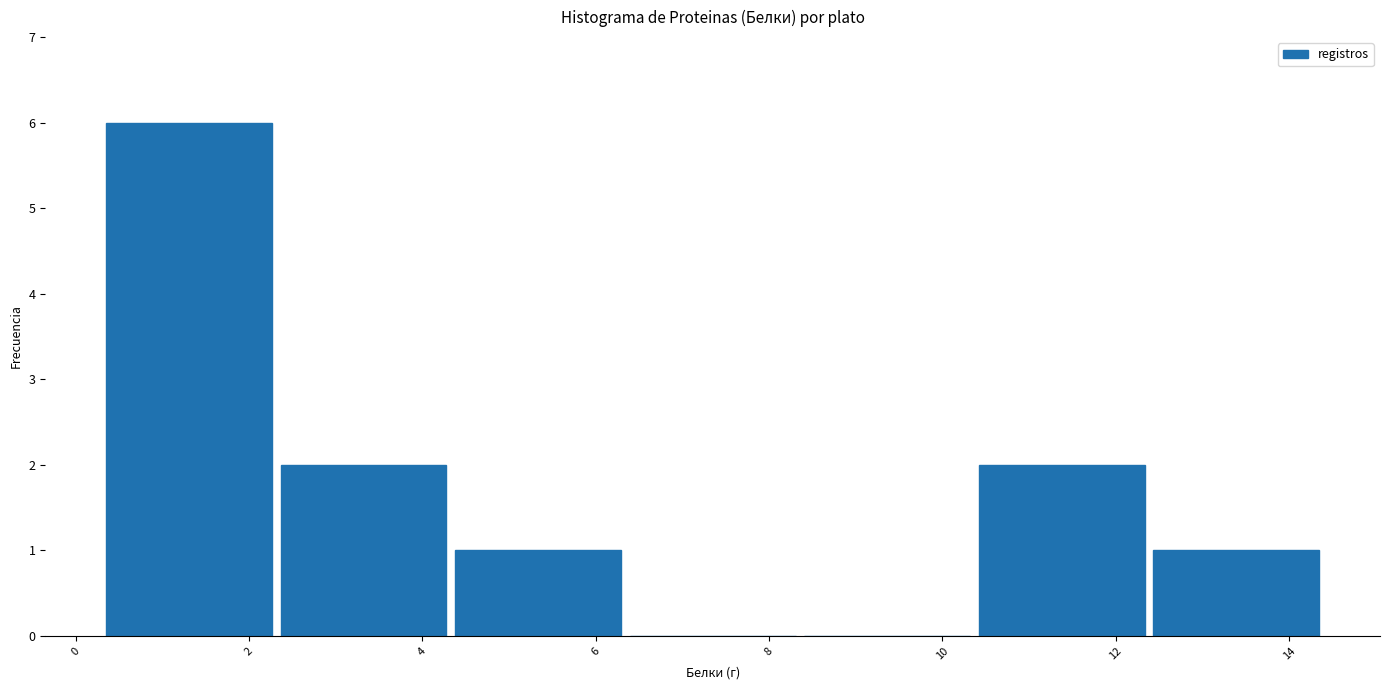

Reading left to right, transcribe this chart: for each bar, give the range it covers on the x-axis and its height. Neither the bar edges nor the heights are printed on the chart, so give them approximately, as read against the axes.

0.4 to 2.4: 6
2.4 to 4.4: 2
4.4 to 6.4: 1
6.4 to 8.4: 0
8.4 to 10.4: 0
10.4 to 12.4: 2
12.4 to 14.4: 1